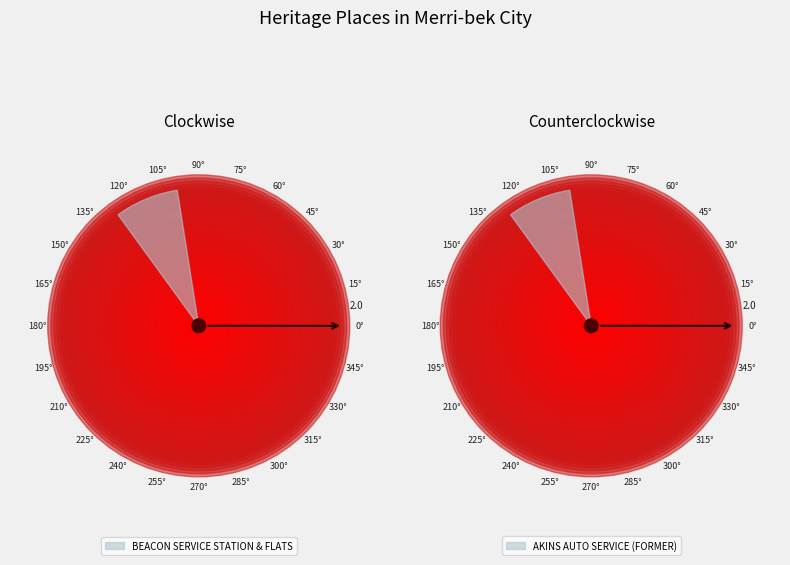

Does BEACON SERVICE STATION & FLATS represent more than half of the total?

No